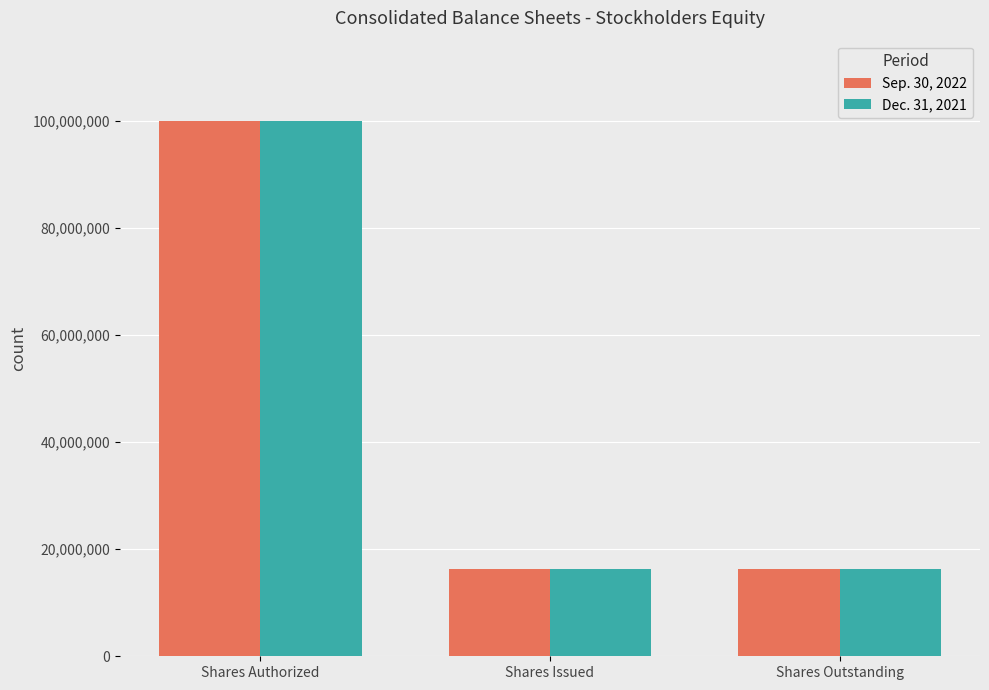

What is the total value across all series at Shares Issued?

32617727